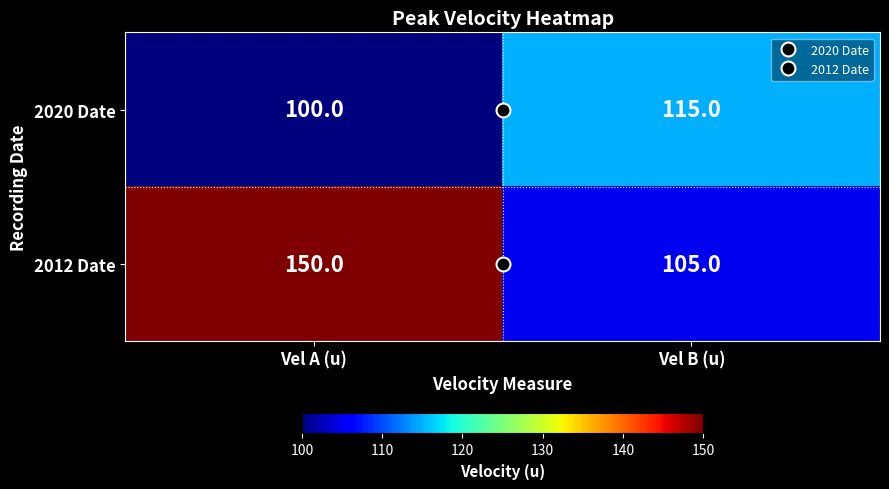

At how many categories does at least one series exceed 105?

2